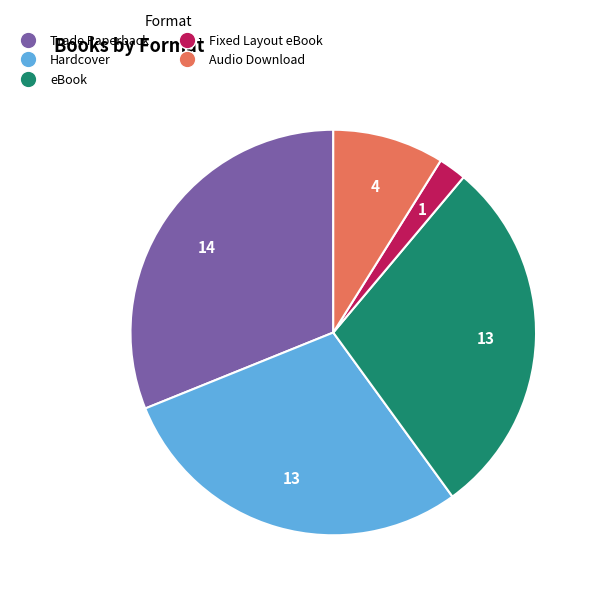

Do Hardcover and Audio Download together represent more than half of the pie?

No